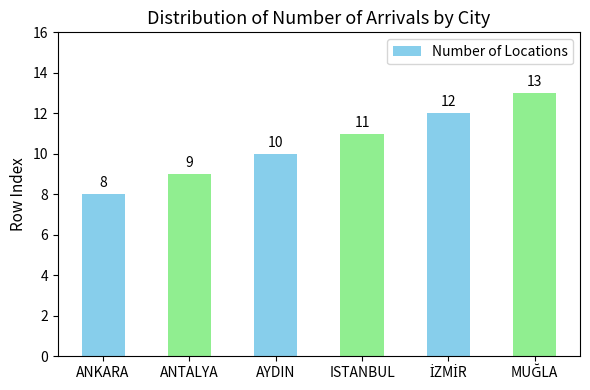

What is the label of the 3rd bar from the right?

ISTANBUL